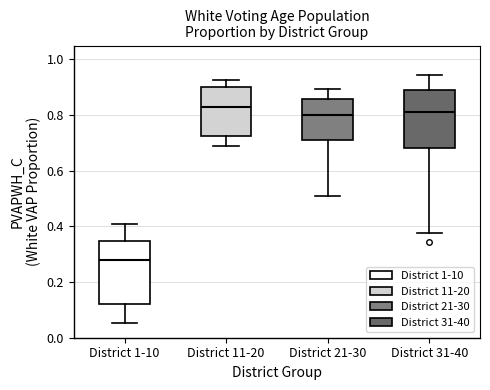

Reading left to right, transcribe this box plot: for each box, give where its median line is, the range the box spans, and where its two whiskers end, as read against the y-axis. The values are not printed on the chart, so give them approximately, as read against the axis.

District 1-10: median 0.28, box 0.12 to 0.34, whiskers 0.06 to 0.42
District 11-20: median 0.82, box 0.72 to 0.90, whiskers 0.70 to 0.92
District 21-30: median 0.80, box 0.70 to 0.86, whiskers 0.50 to 0.90
District 31-40: median 0.82, box 0.68 to 0.90, whiskers 0.38 to 0.94